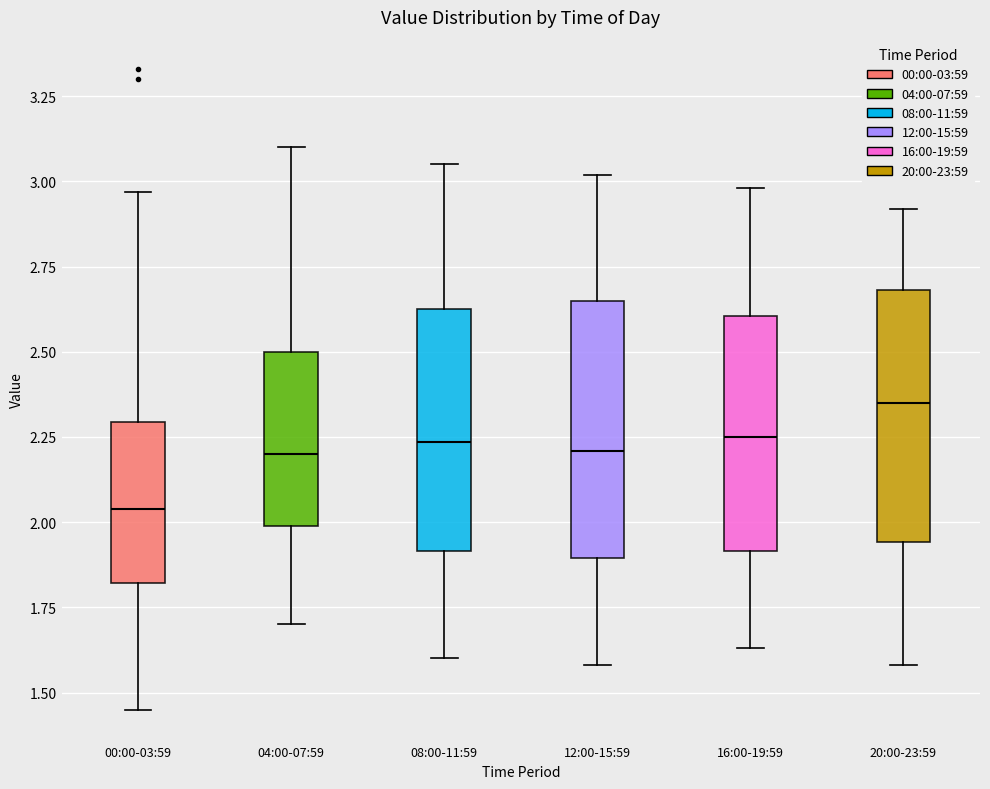

Reading left to right, read every box against the y-axis: the position of its median line, the range the box covers, and the ends of its whiskers. The values are not printed on the chart, so give them approximately, as read against the axis.

00:00-03:59: median 2.05, box 1.80 to 2.30, whiskers 1.45 to 2.95
04:00-07:59: median 2.20, box 2.00 to 2.50, whiskers 1.70 to 3.10
08:00-11:59: median 2.25, box 1.90 to 2.65, whiskers 1.60 to 3.05
12:00-15:59: median 2.20, box 1.90 to 2.65, whiskers 1.60 to 3.00
16:00-19:59: median 2.25, box 1.90 to 2.60, whiskers 1.65 to 3.00
20:00-23:59: median 2.35, box 1.95 to 2.70, whiskers 1.60 to 2.90